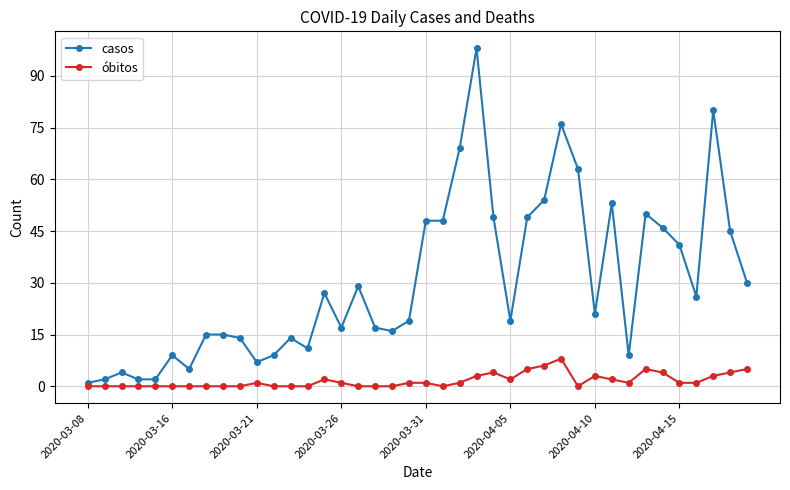

Does the chart have visible grid lines?

Yes